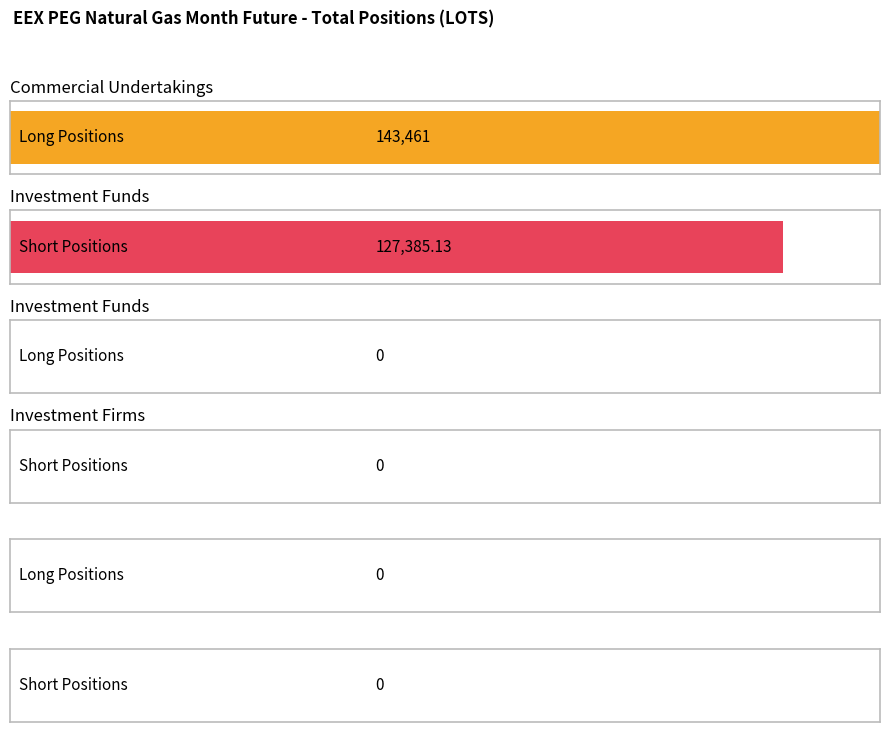

What are all the series names shown in the legend?

Long, Short